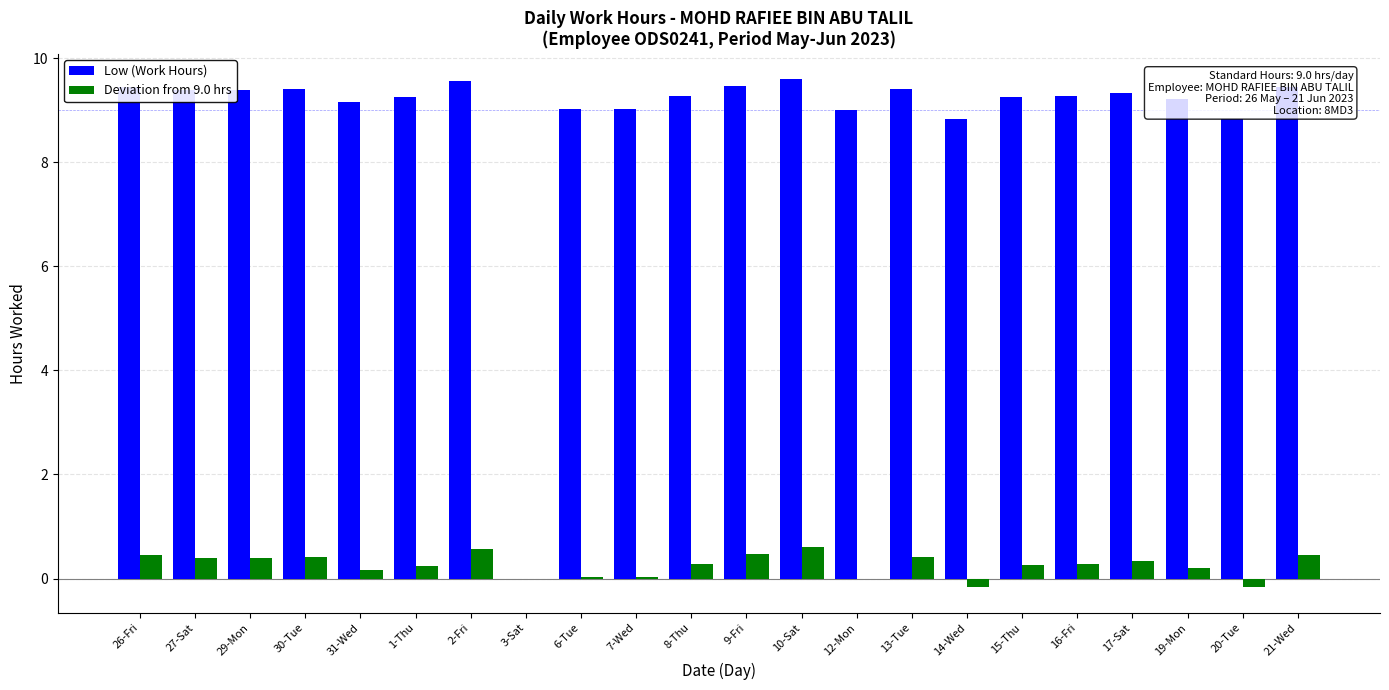

Which series has the largest total across all categories?

Low (Work Hours)